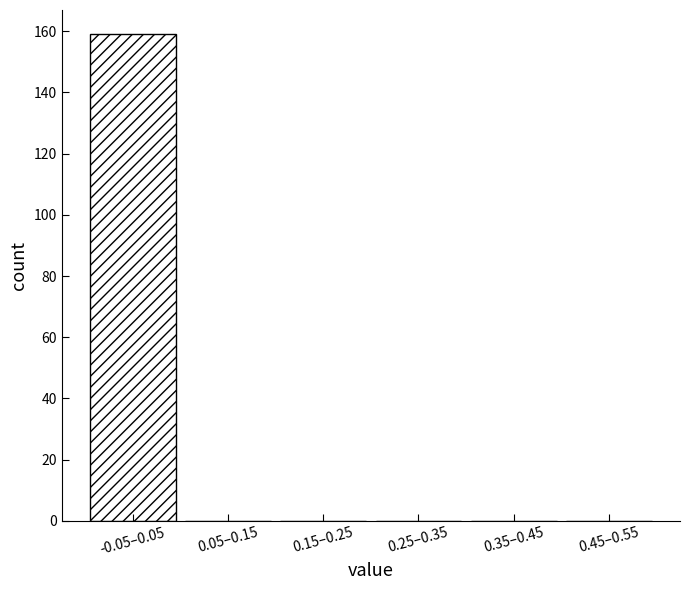

Reading right to left, transcribe all the data shown in this chart.

0.45–0.55=0	0.35–0.45=0	0.25–0.35=0	0.15–0.25=0	0.05–0.15=0	-0.05–0.05=159